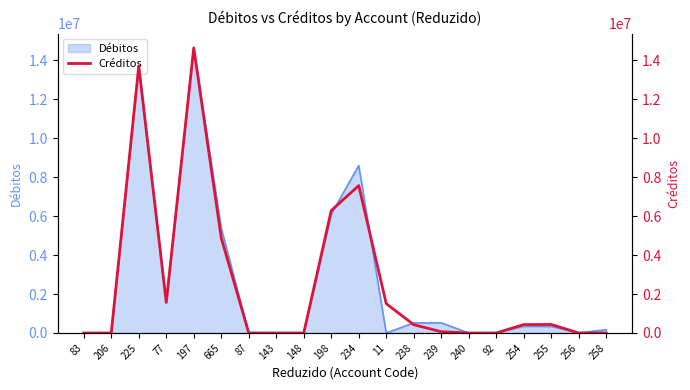

What is the difference between the maximum and minimum values?

14645420.1